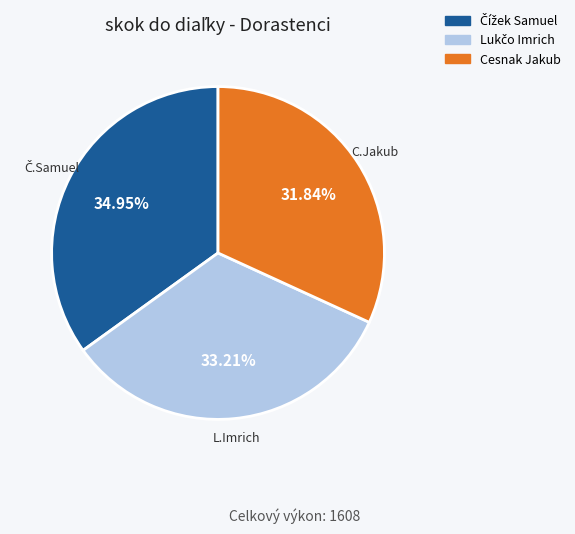

What is the smallest slice in the pie chart?

Cesnak Jakub